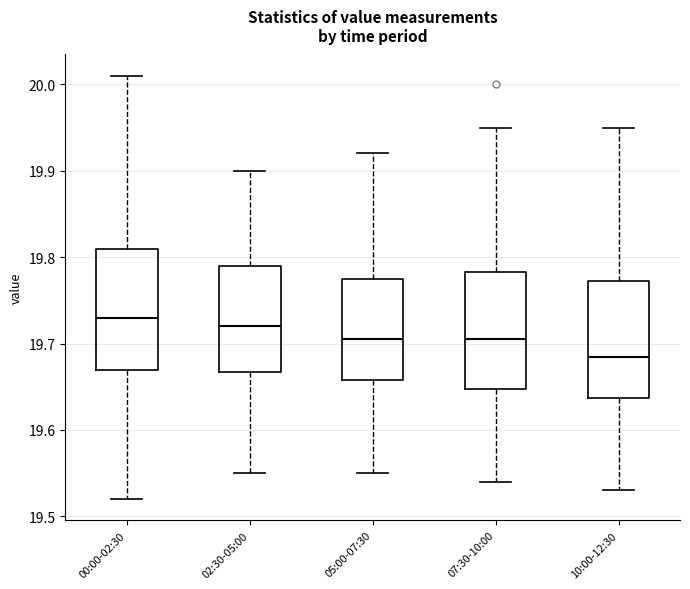

Where does the lower whisker of the box for 02:30-05:00 end on the y-axis? The values are not printed on the chart, so give them approximately, as read against the axis.

19.55